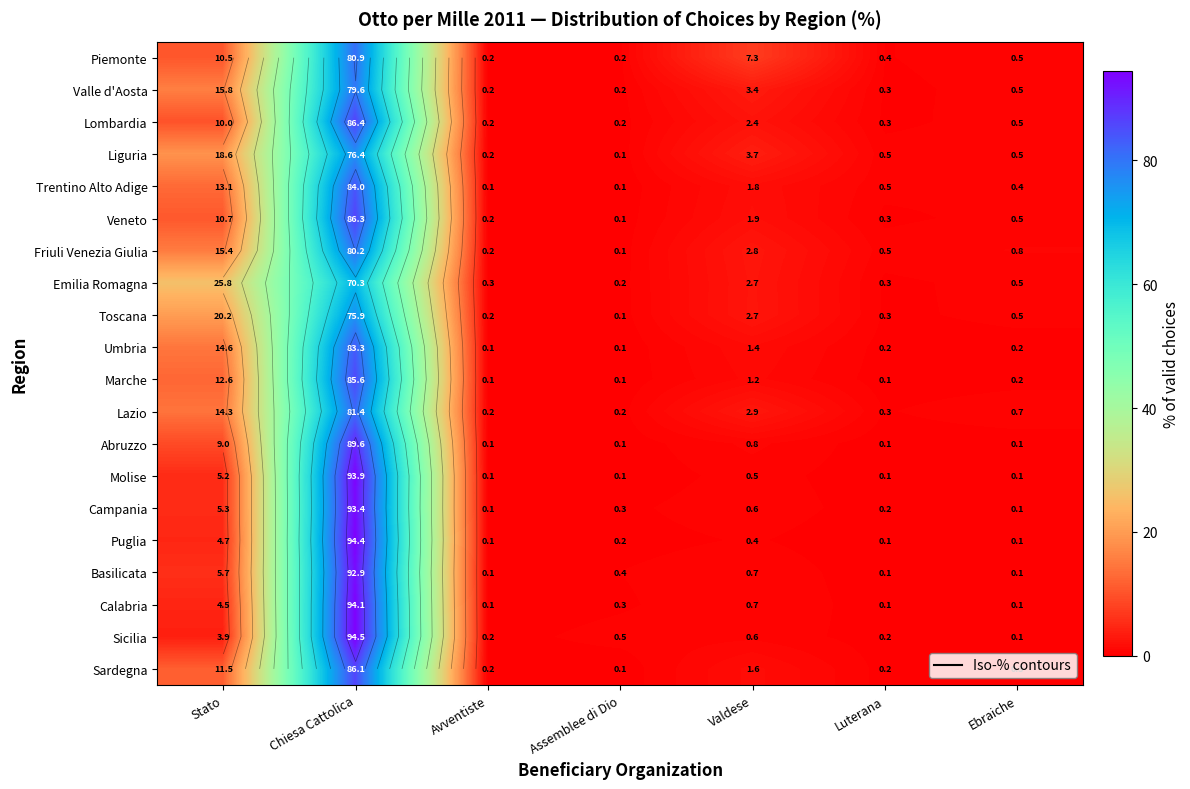

The value of Abruzzo at Chiesa Cattolica is 89.6. True or false?

True